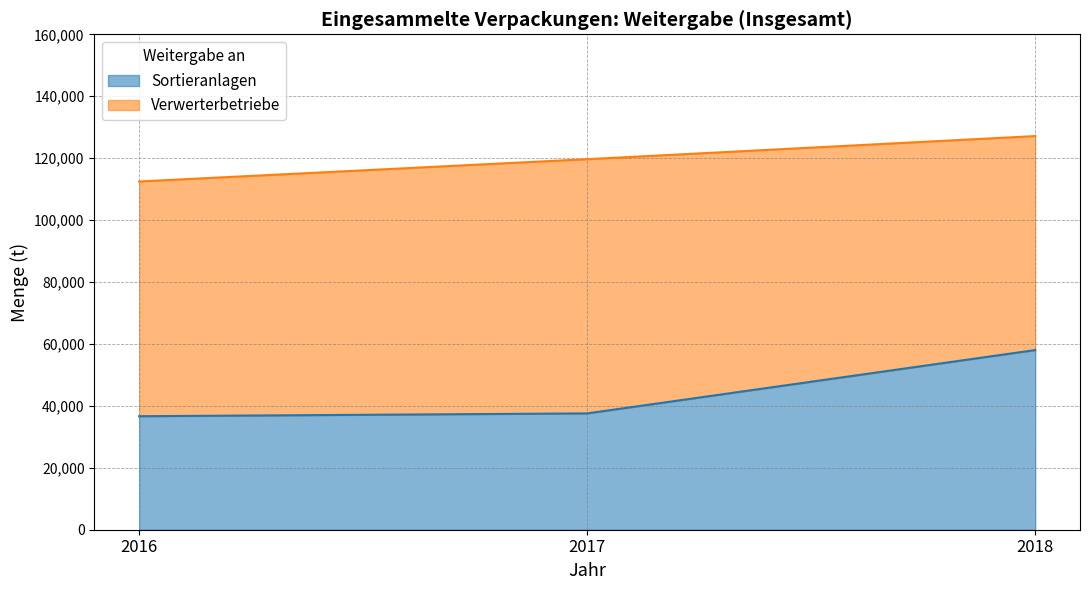

Rank the categories by value from highest to lowest.

2018, 2017, 2016